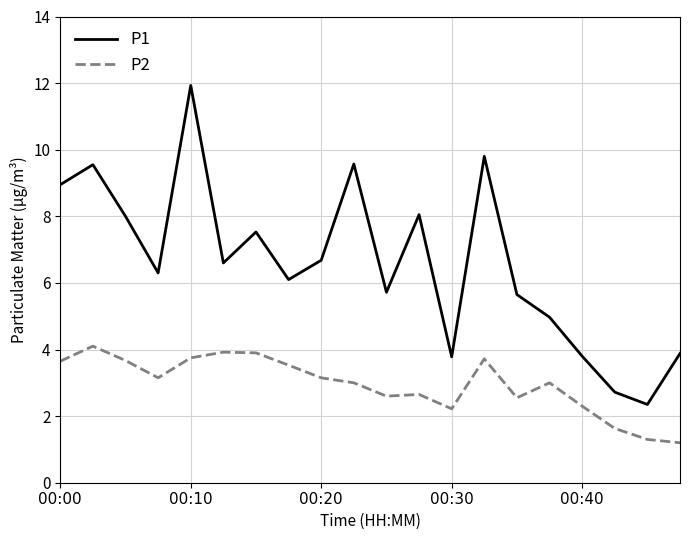

Rank the series by their average value, from highest to lowest.

P1, P2